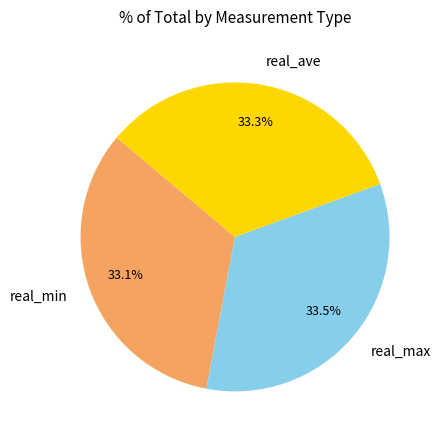

What is the ratio of the value at real_min to the value at real_ave?

1.0